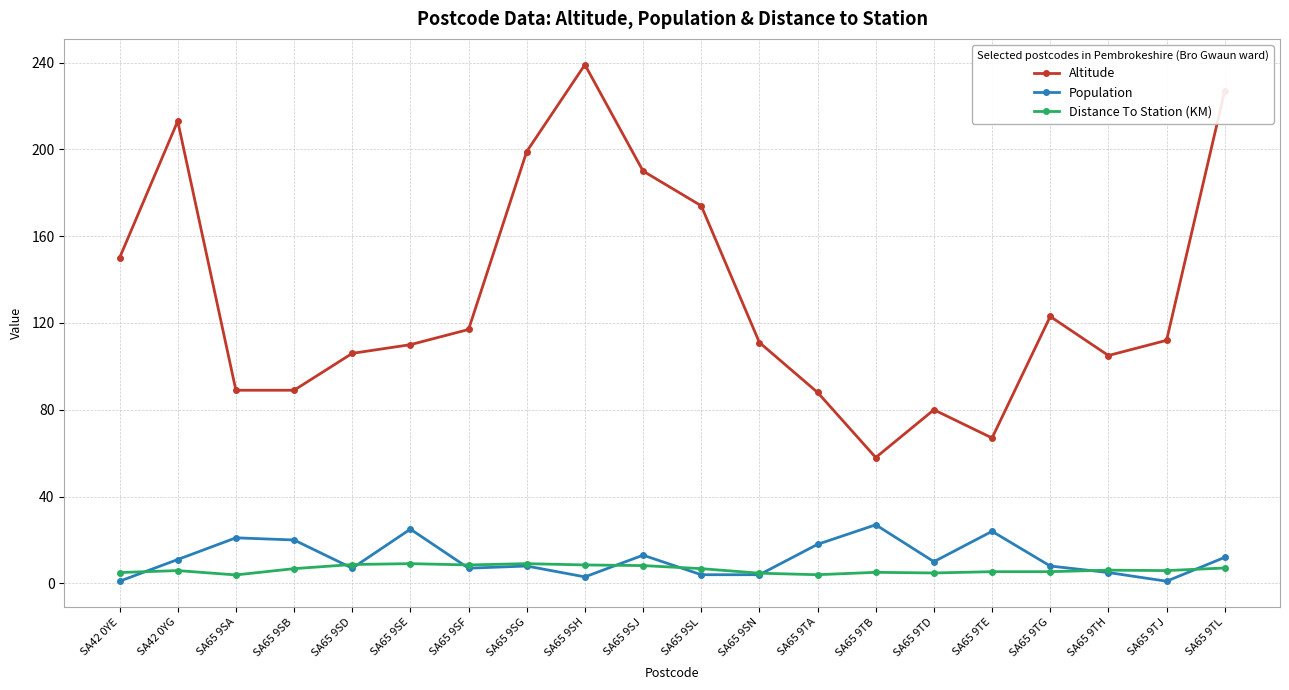

Which series has the largest range (max minus min)?

Altitude